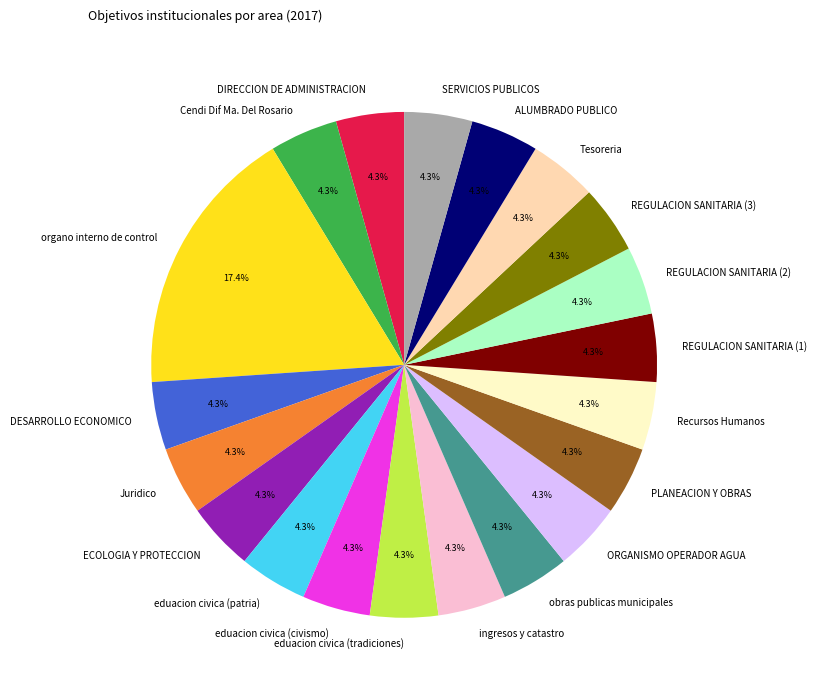

To the nearest percent, what portion does ALUMBRADO PUBLICO represent?

4%